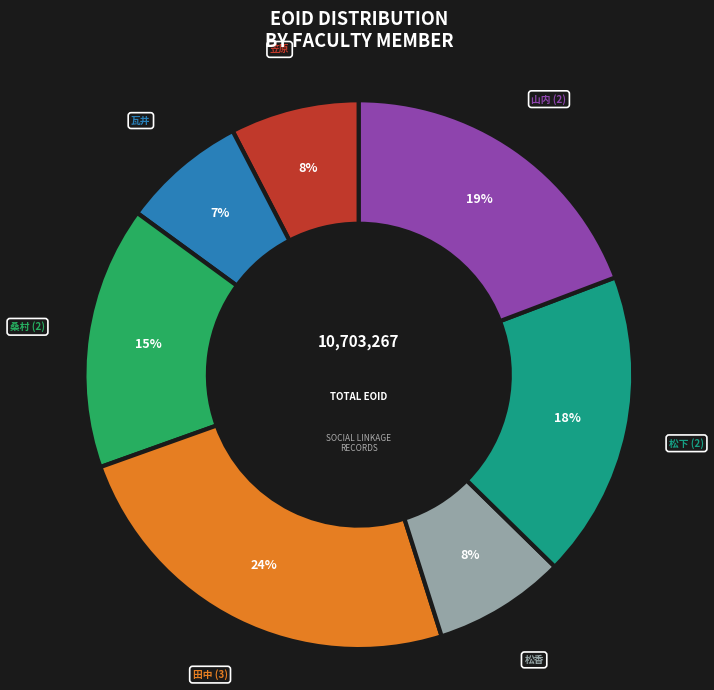

What is the largest slice in the pie chart?

田中 (3)